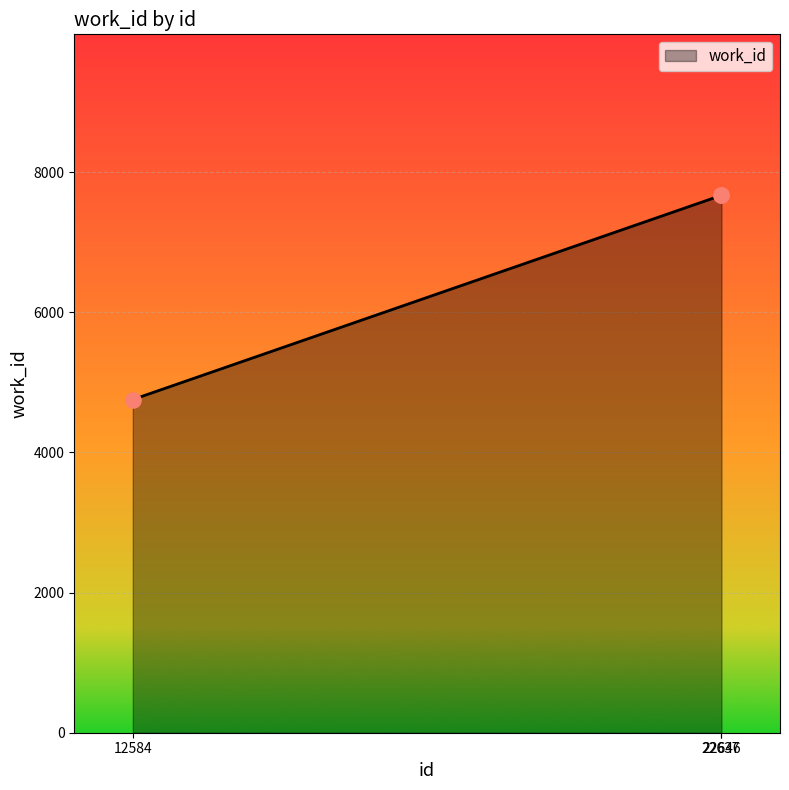

Between 12584 and 22637, which is larger?

22637